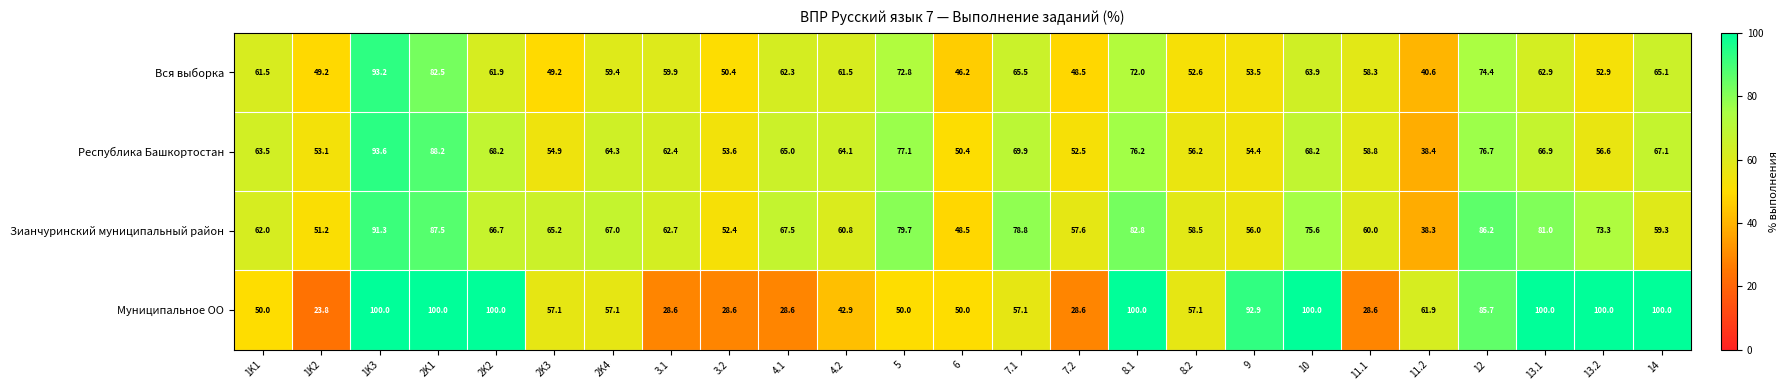

At which category is the sum across all series the highest?

1K3